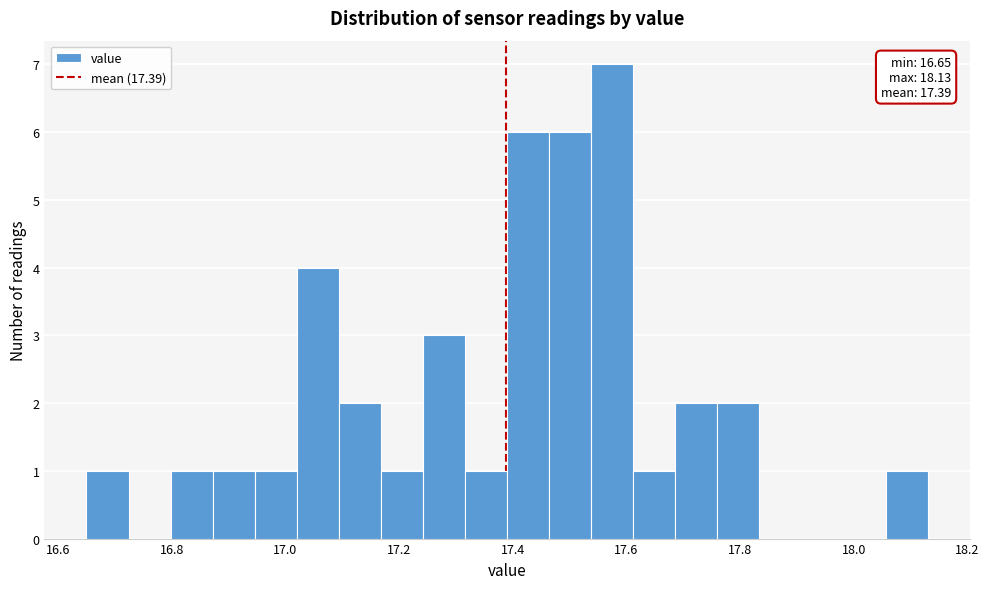

Read against the x-axis, roughly where is the centre of the tallest bar?

17.58